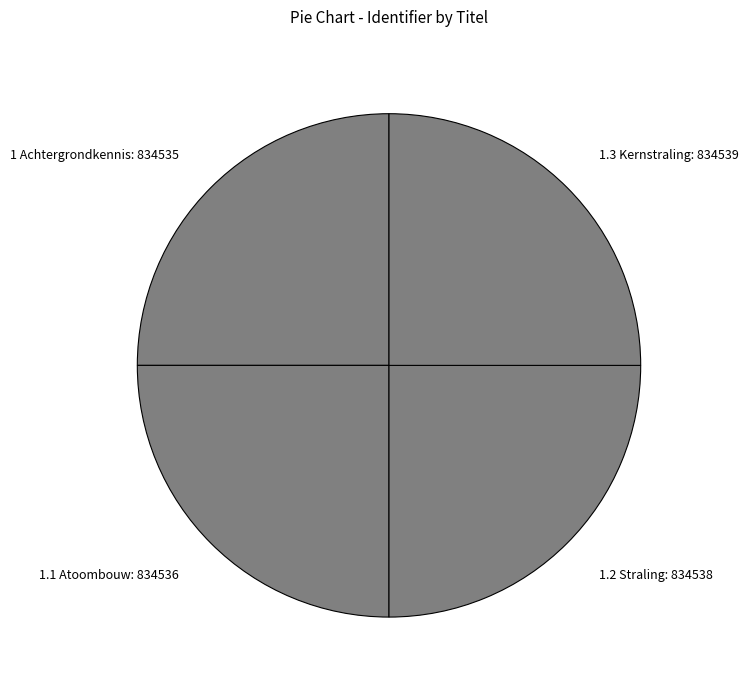

True or false: 1.3 Kernstraling accounts for 25% of the total.

True